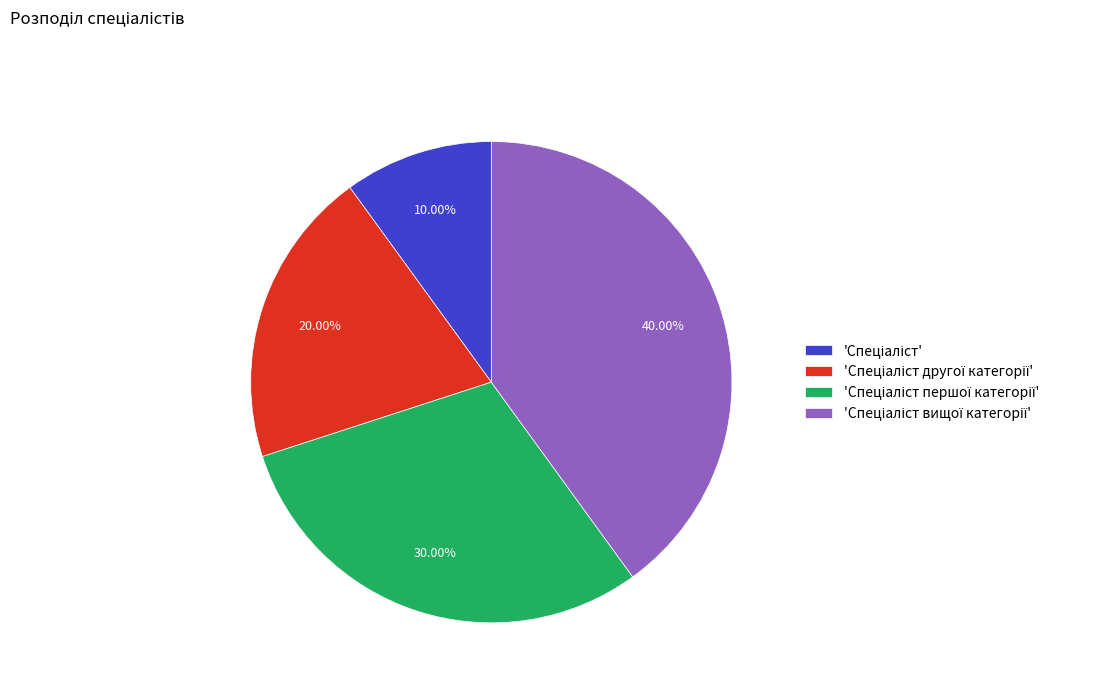

Is there a majority slice in this chart?

No